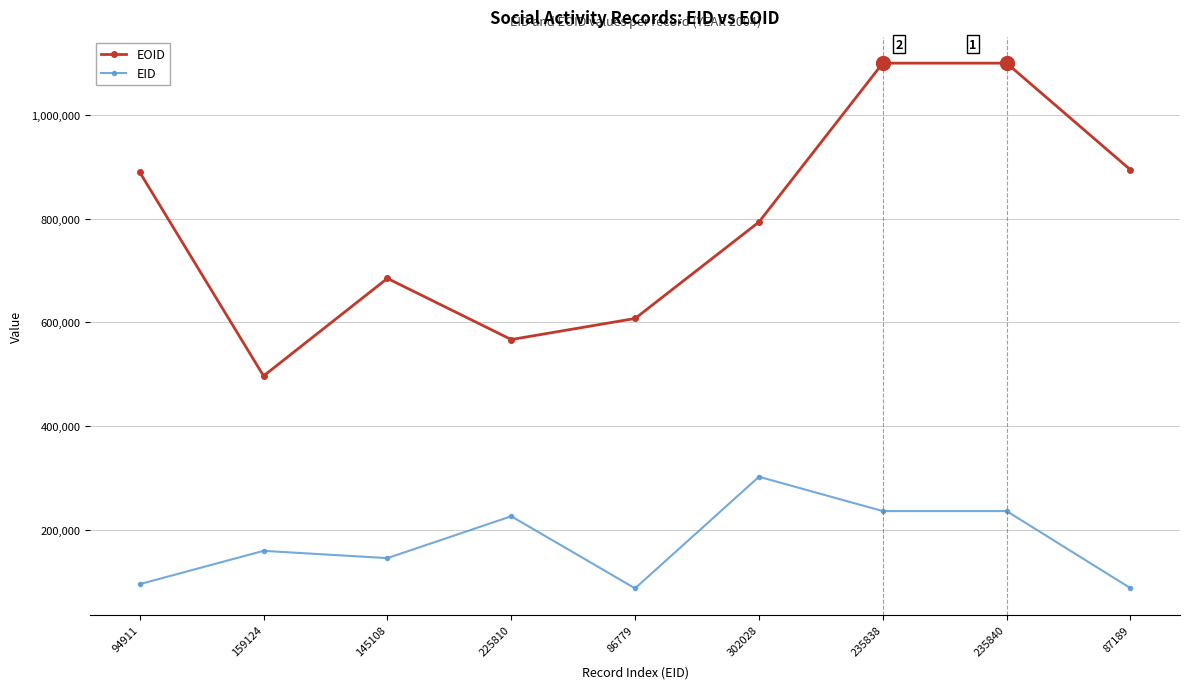

Is it true that EID equals 84104 at 145108?

False